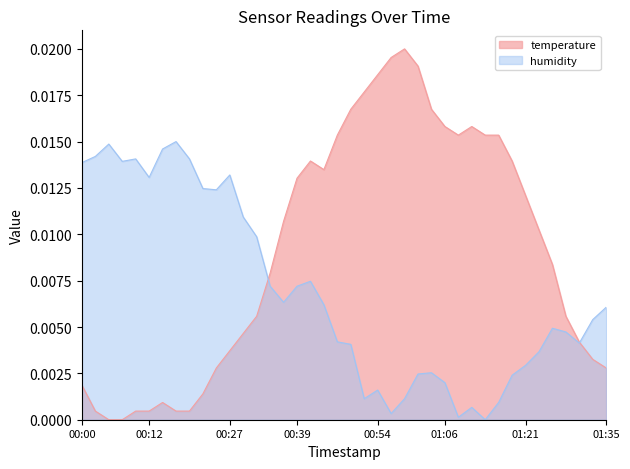

How many lines are shown in the chart?

2